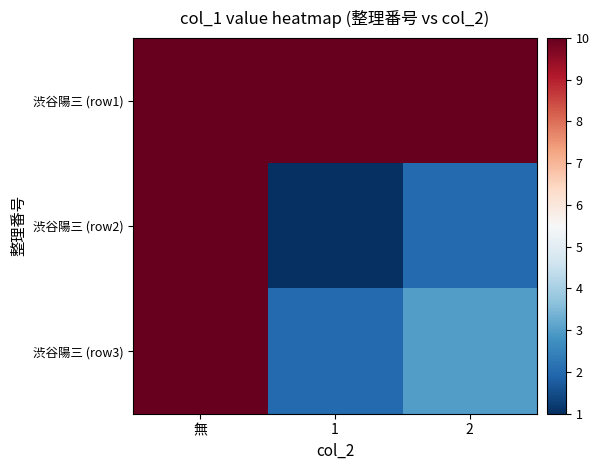

Which label corresponds to the smallest value in the chart?

1